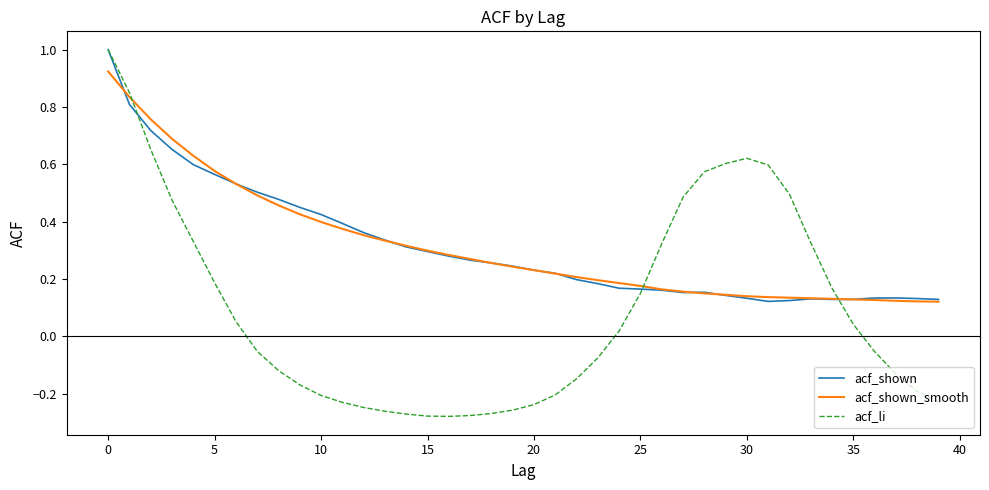

What is the maximum value shown in the chart?

1.0